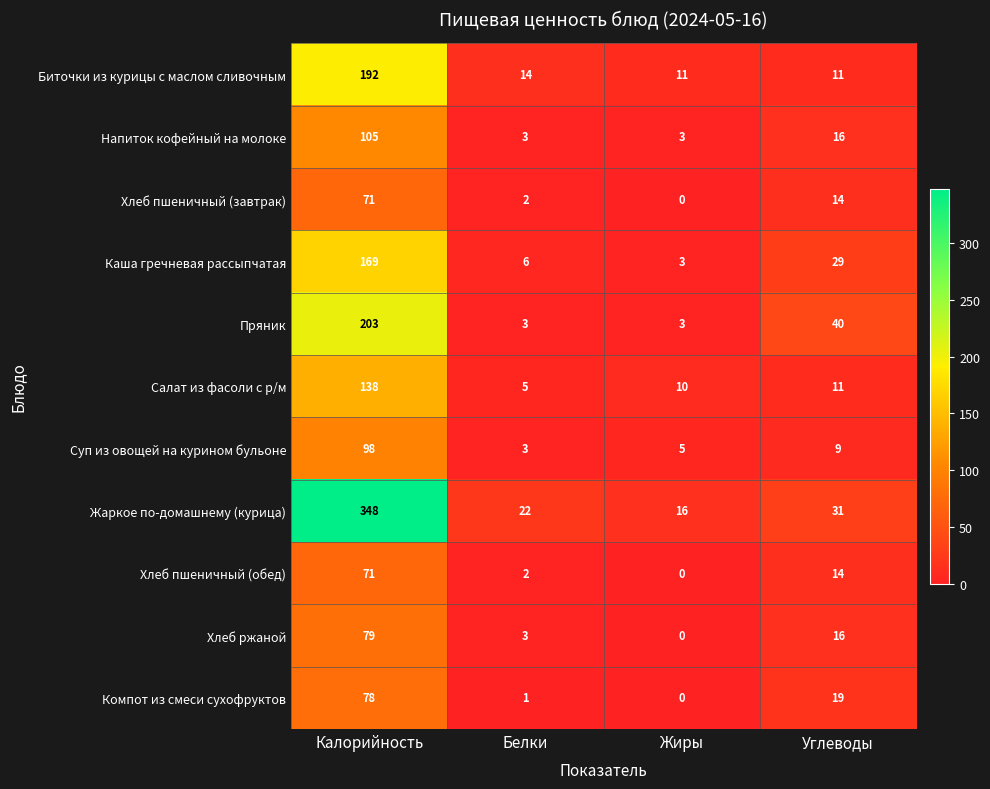

At how many categories does at least one series exceed 65?

1